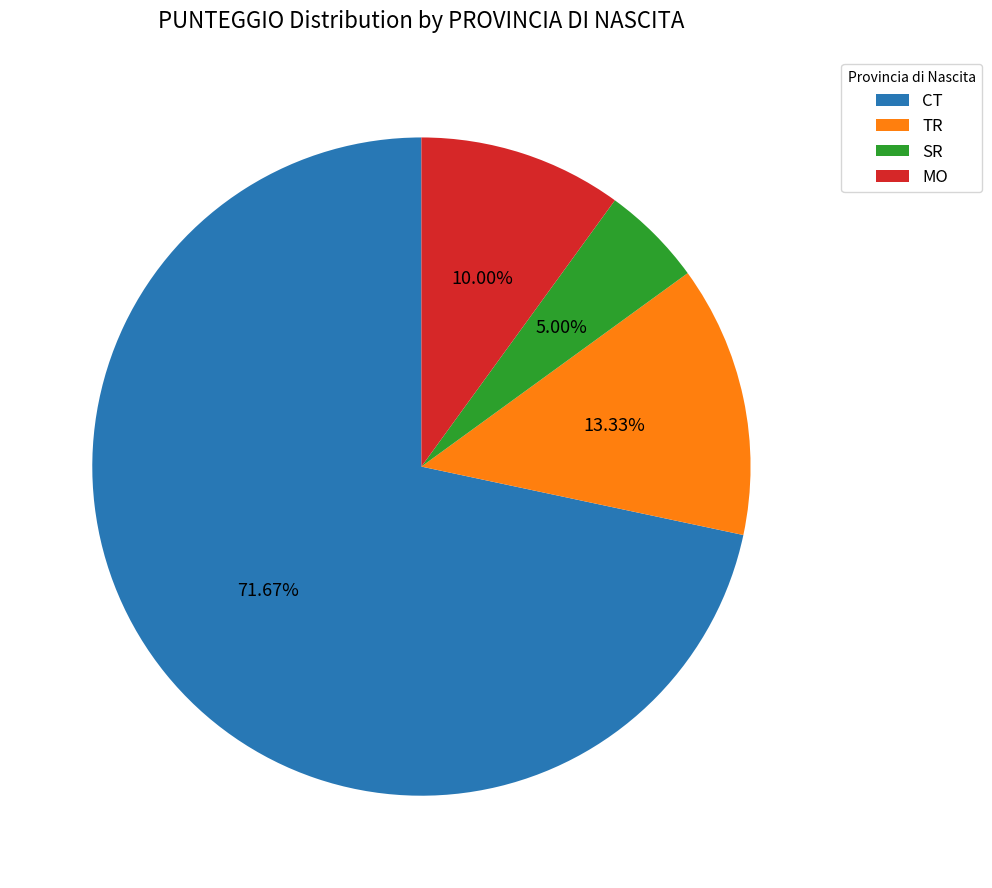

How many segments does this pie chart have?

4